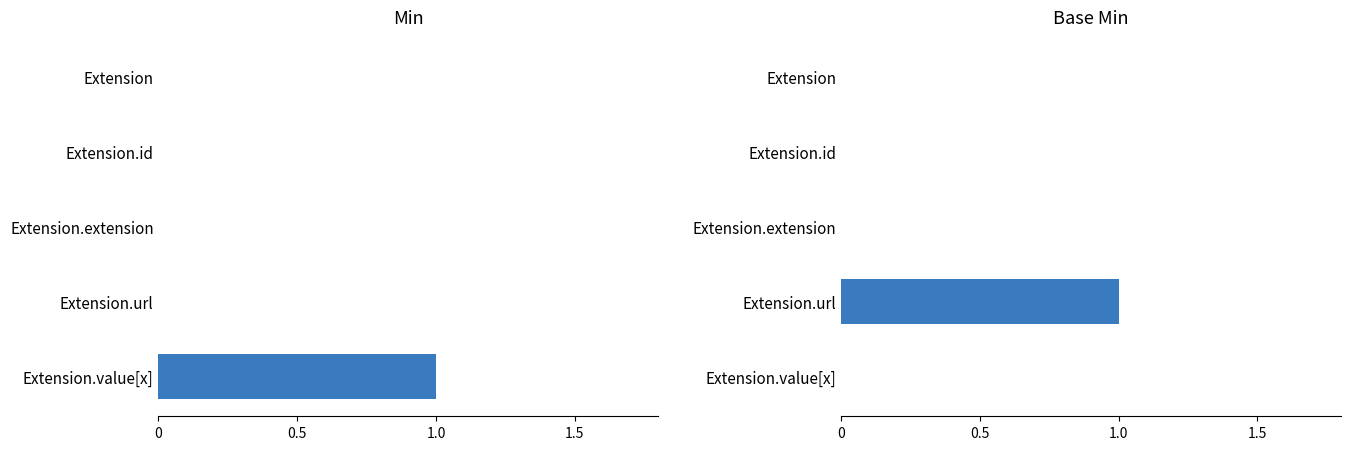

The value of Min at Extension.value[x] is 1. True or false?

False